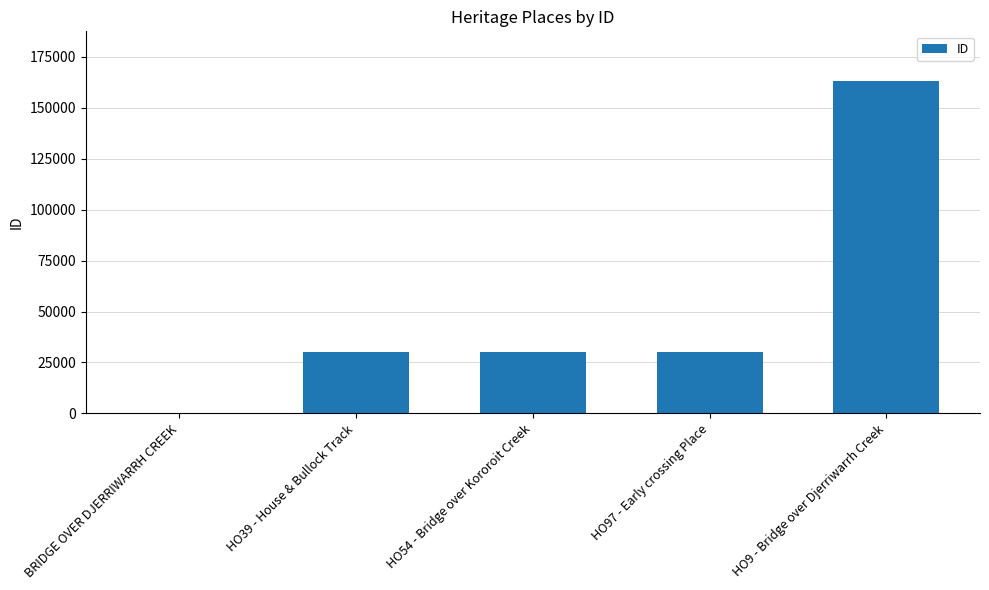

At which label is the value closest to 81492?

HO97 - Early crossing Place